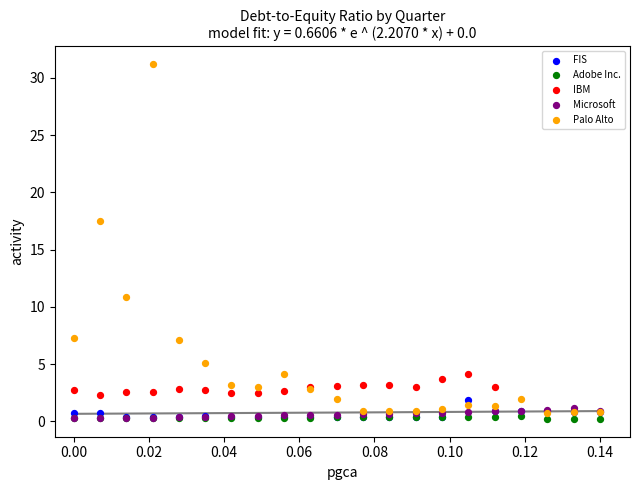

Which series has the largest Y range (max minus min)?

Palo Alto